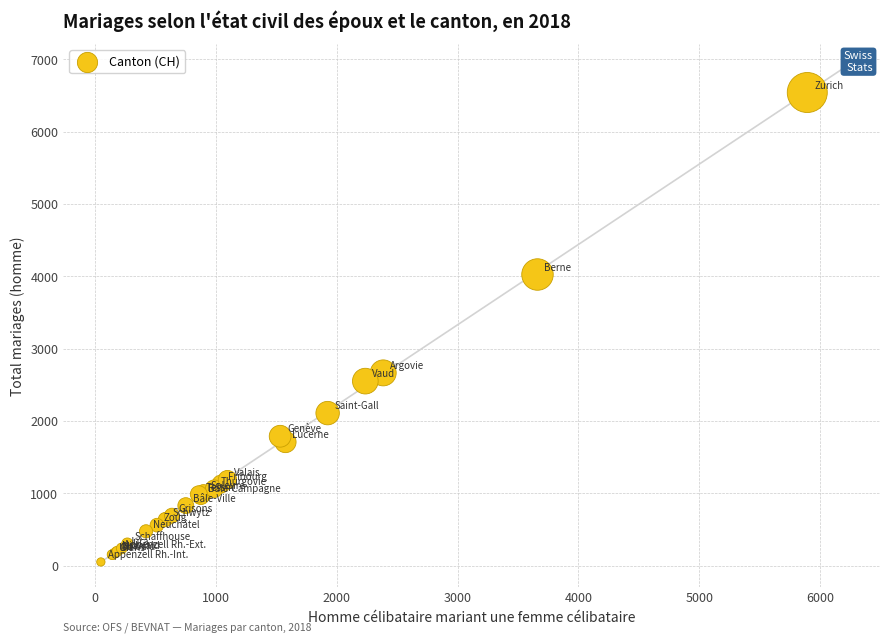

What Y value in the scatter plot is closest to 3297?

2666